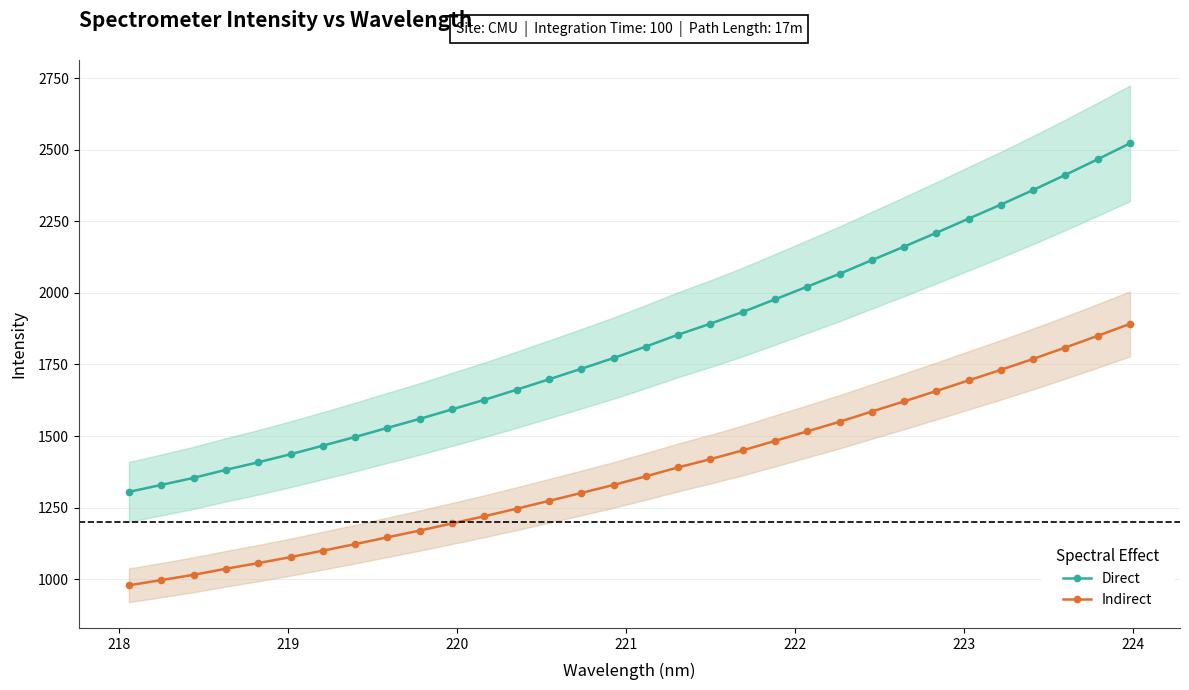

What is the value of the Indirect point at the 21st from the left?

1483.1